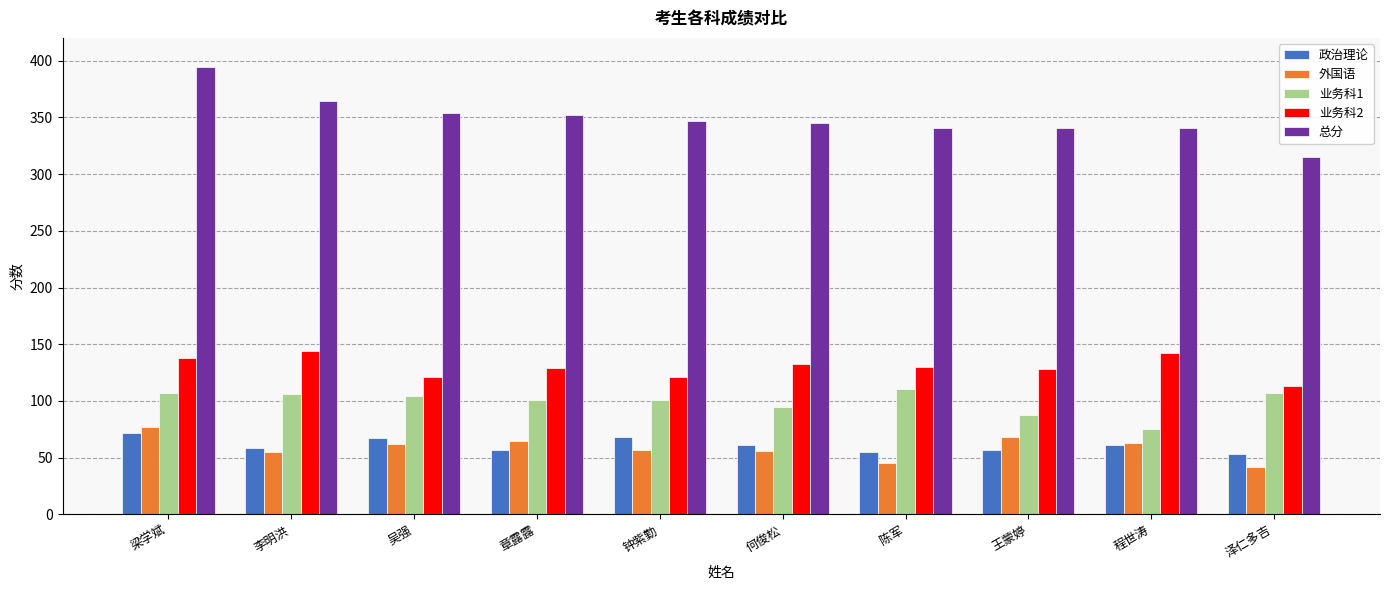

At which category is the sum across all series the highest?

梁学斌